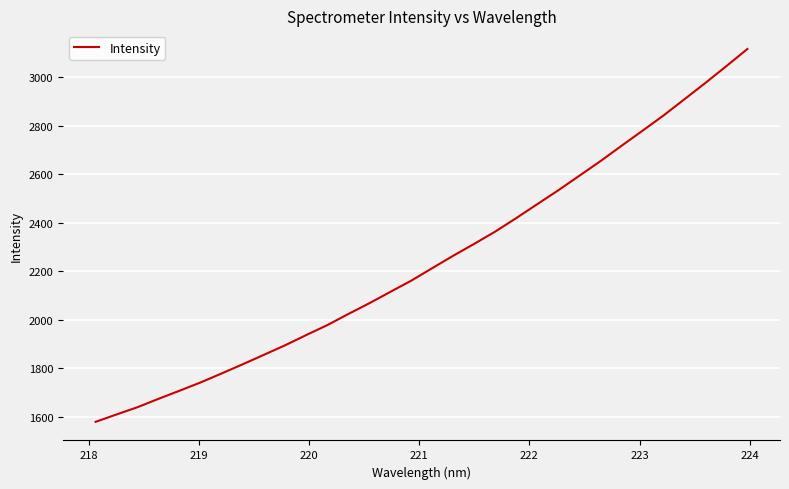

Reading right to left, list all the values displayed in this chart.

3115.9	3045.4	2976.0	2908.7	2841.5	2778.6	2716.4	2653.4	2593.4	2533.7	2476.5	2419.1	2363.4	2312.9	2263.8	2212.5	2160.9	2114.4	2067.6	2023.1	1977.3	1936.4	1894.4	1855.5	1816.7	1778.9	1742.0	1707.7	1674.3	1639.7	1609.6	1579.2